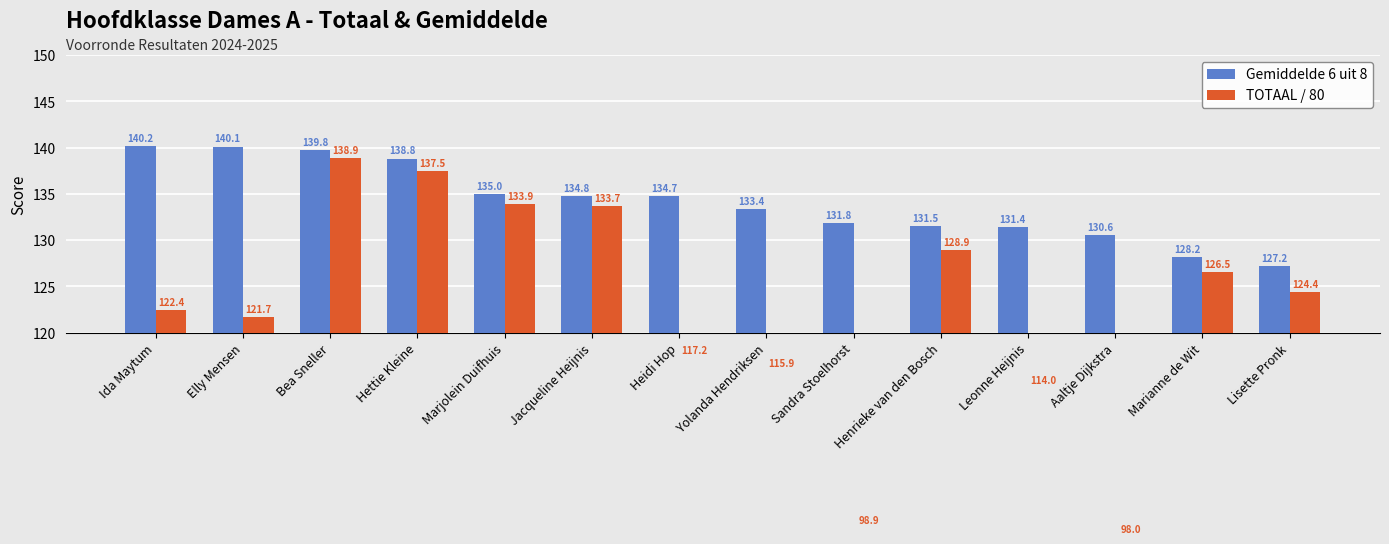

What is the average value of the TOTAAL / 80 series?

122.3